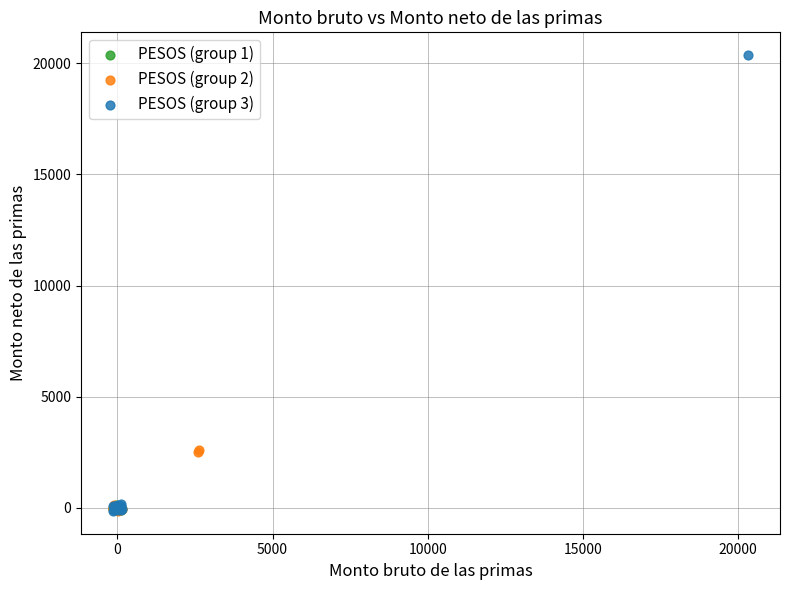

Which series contains the highest Y value?

PESOS (group 3)